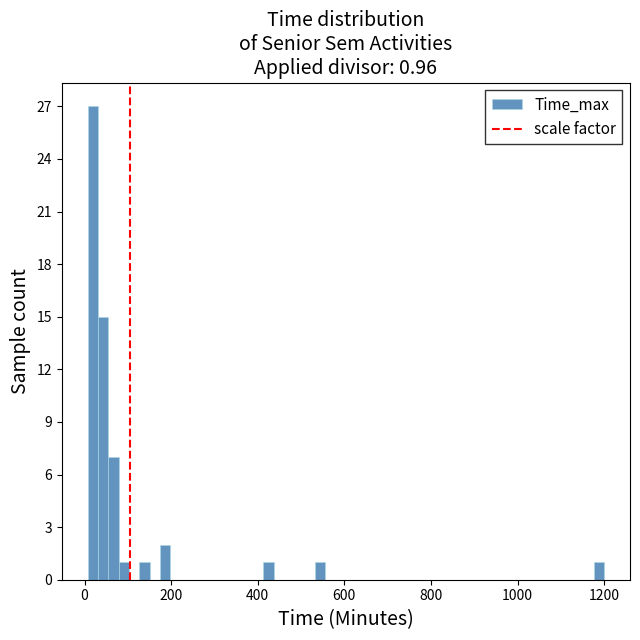

Around what value on the x-axis is the tallest bar? Give the approximate position of its centre, as read against the axis.

20